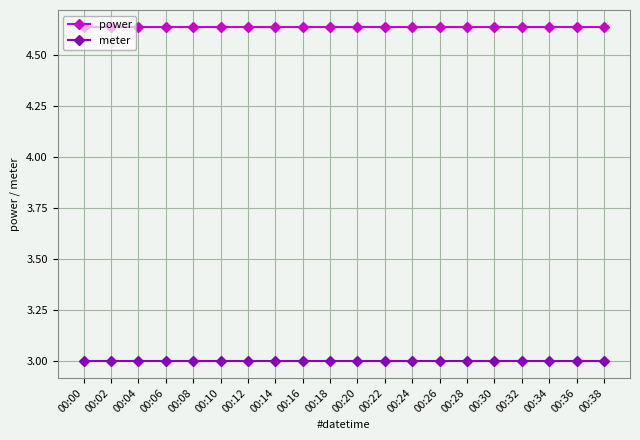

The meter series shows 4.9 at 00:04. True or false?

False